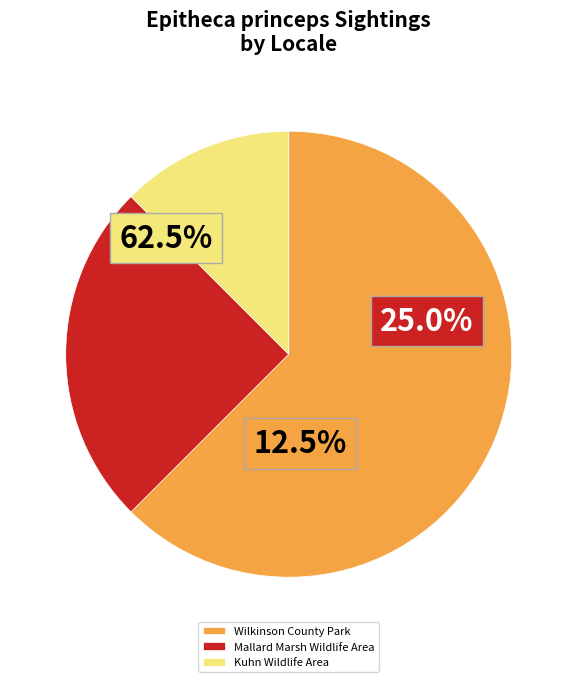

The 277269 slice represents 6% of the pie. True or false?

False